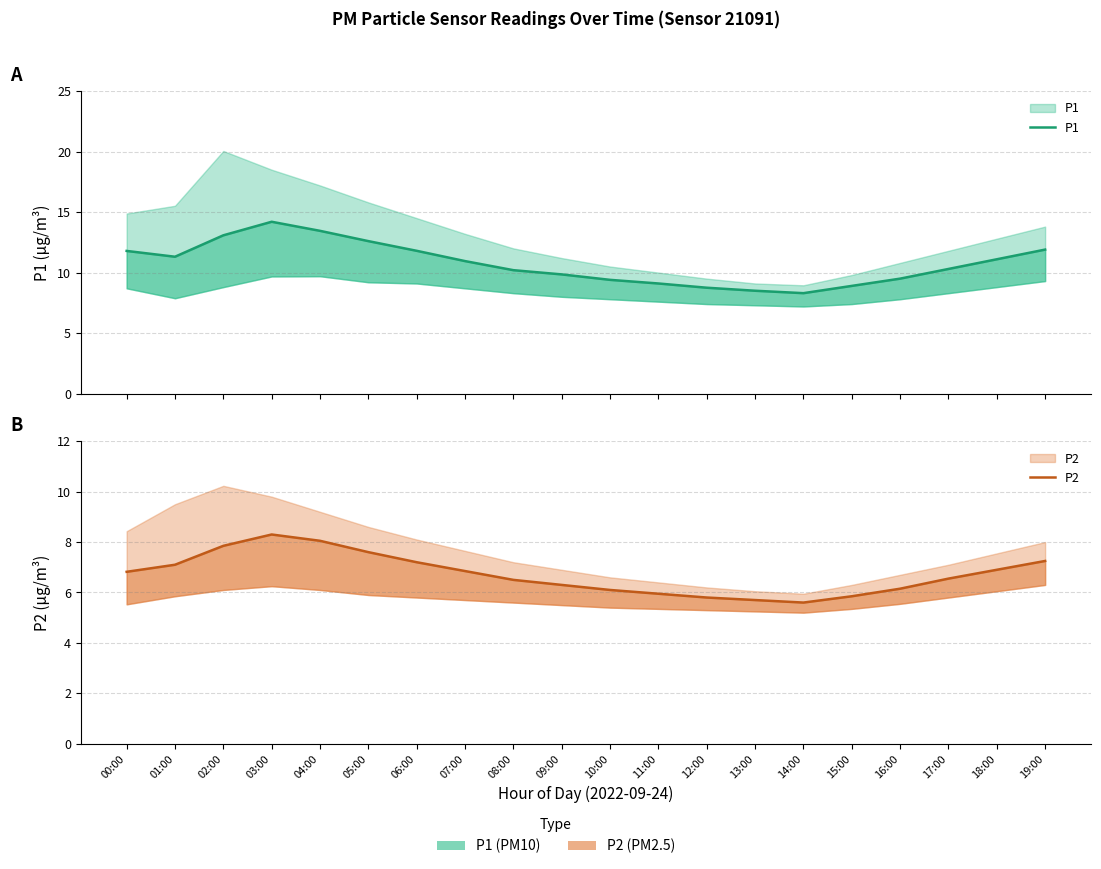

True or false: P1 has more than 0 points higher than both neighbors.

True